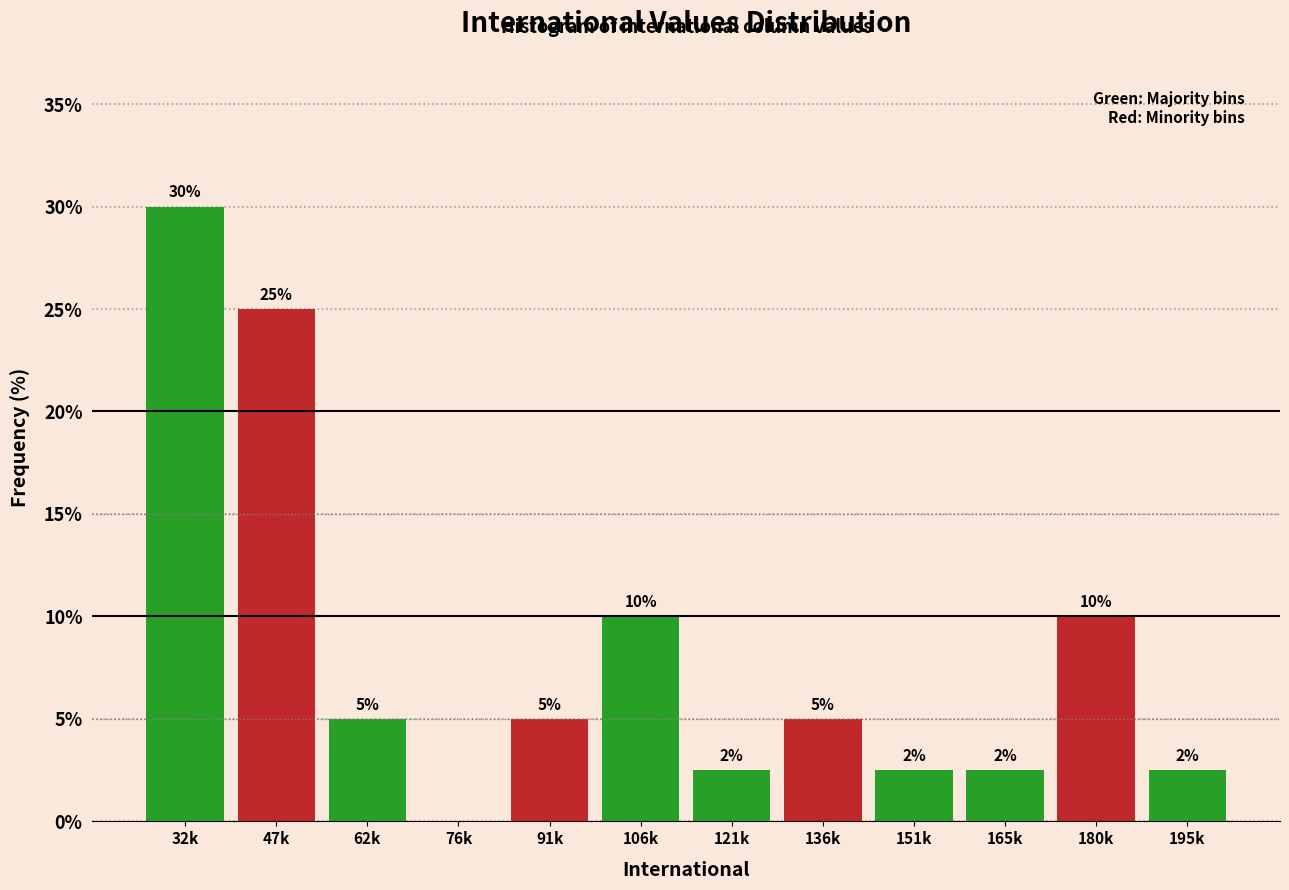

Which has a higher value, 136k or 121k?

136k